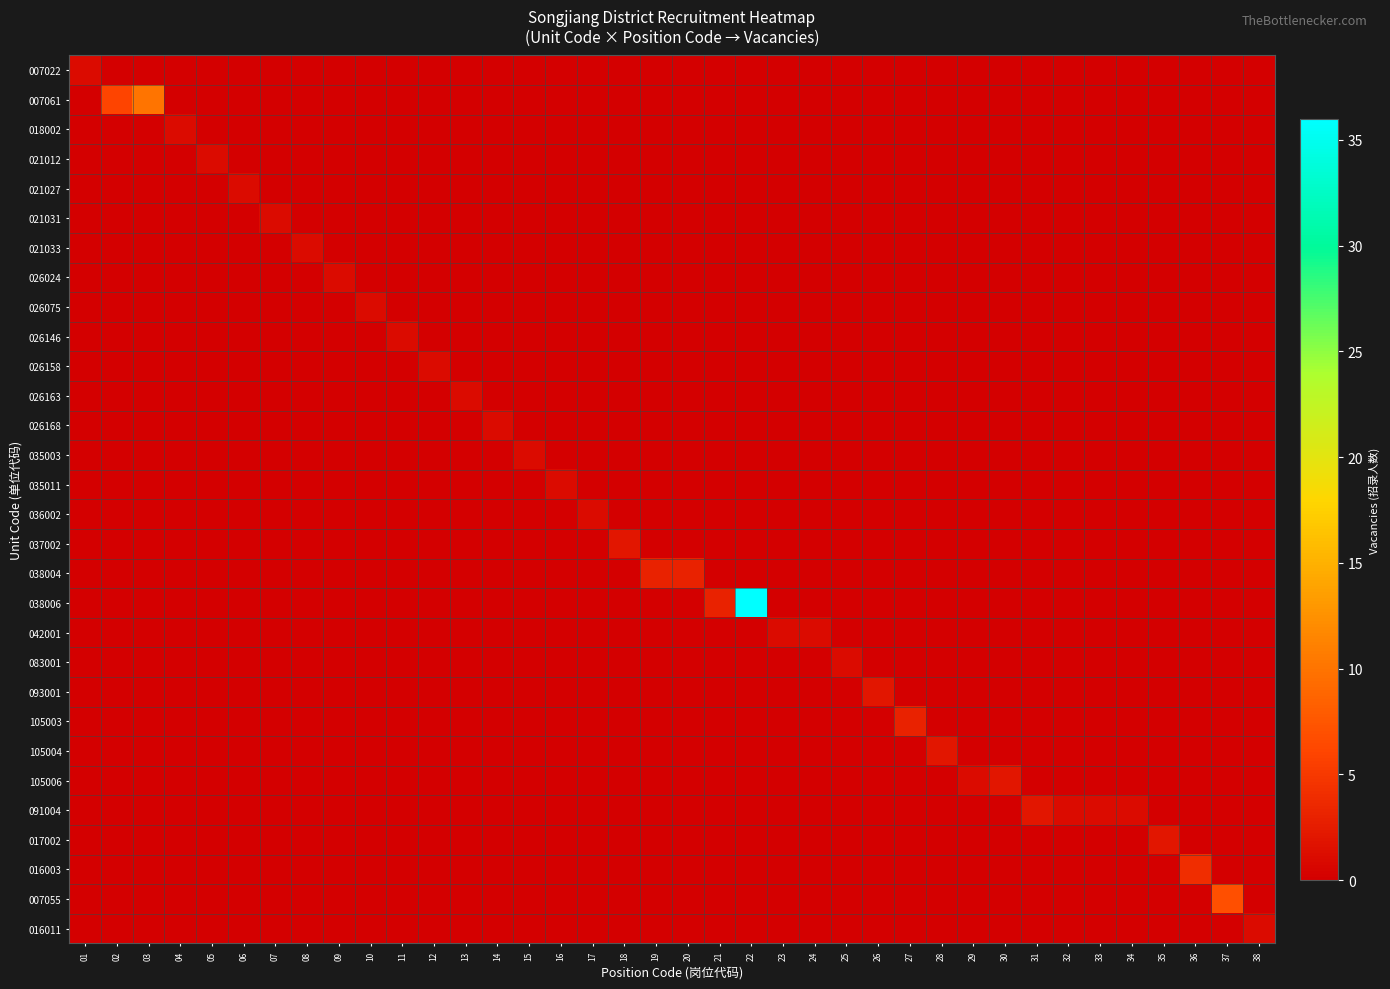

What is the total value across all series at 12?

1